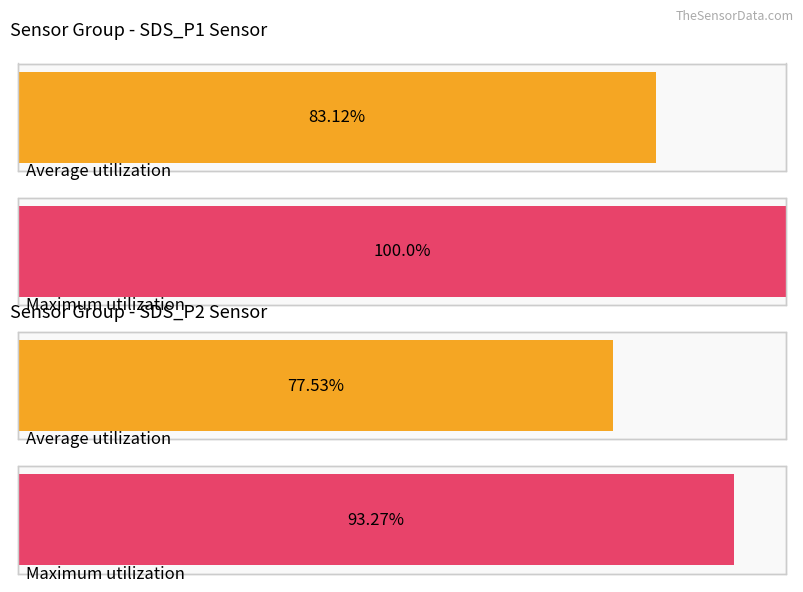

Is it true that Average utilization equals 2.4 at -59?

False